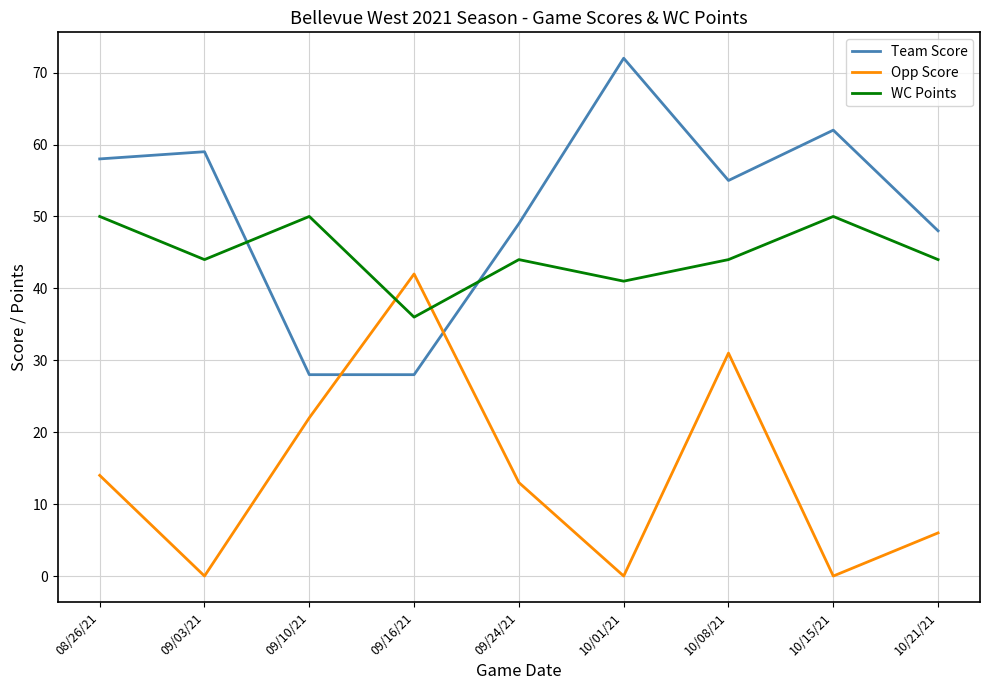

Is it true that Opp Score equals 13 at 09/24/21?

True